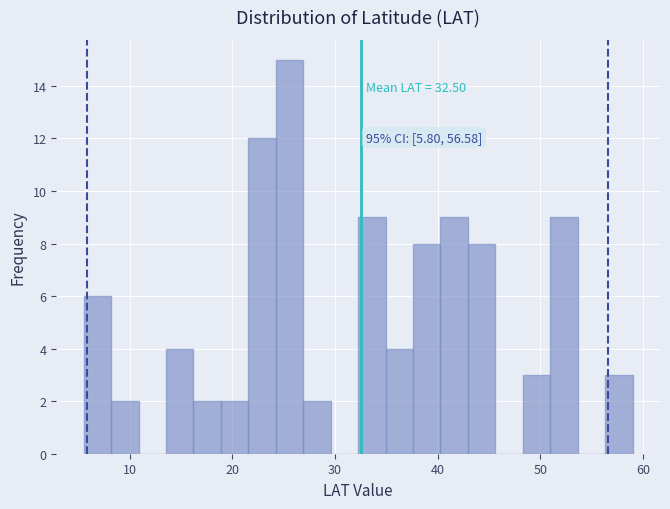

Around what value on the x-axis is the tallest bar? Give the approximate position of its centre, as read against the axis.

26